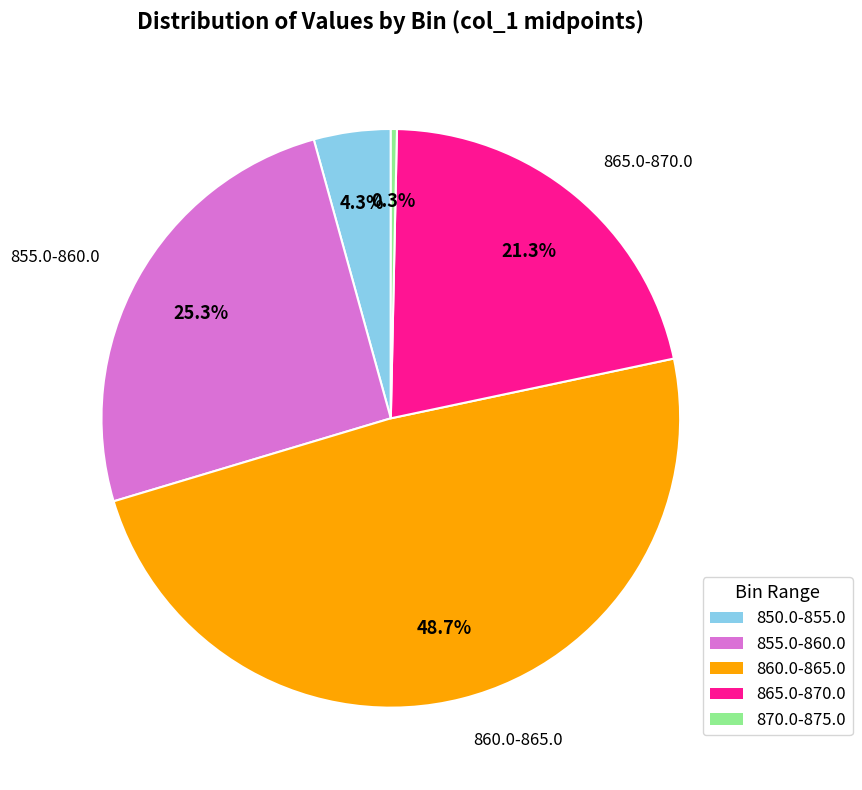

Does 865.0-870.0 represent more than half of the total?

No